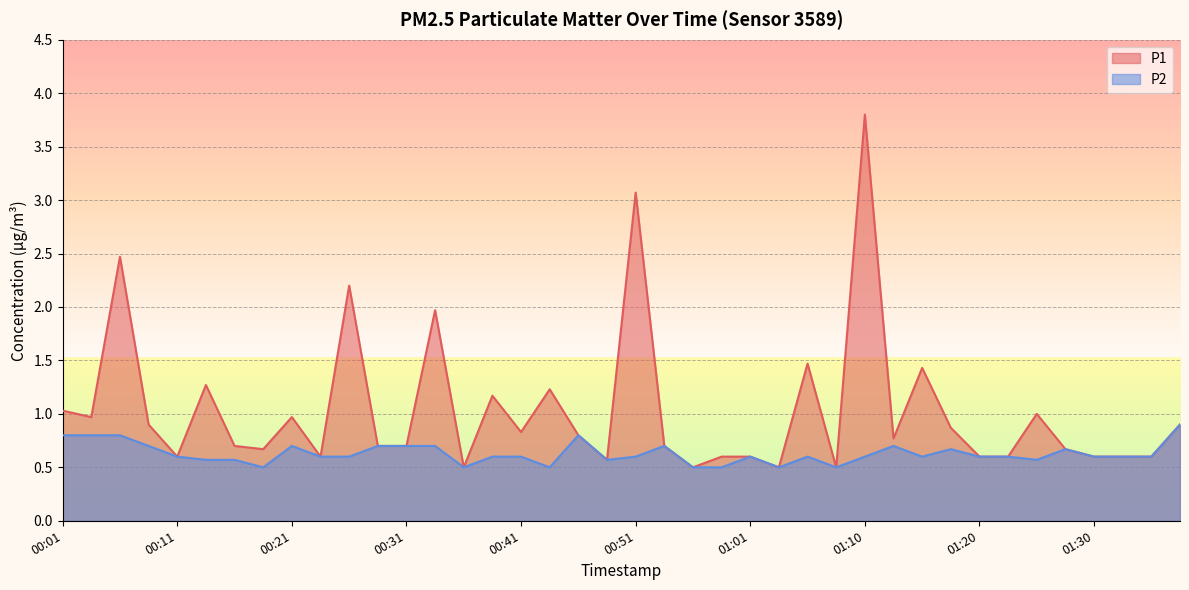

At how many categories does at least one series exceed 1?

11